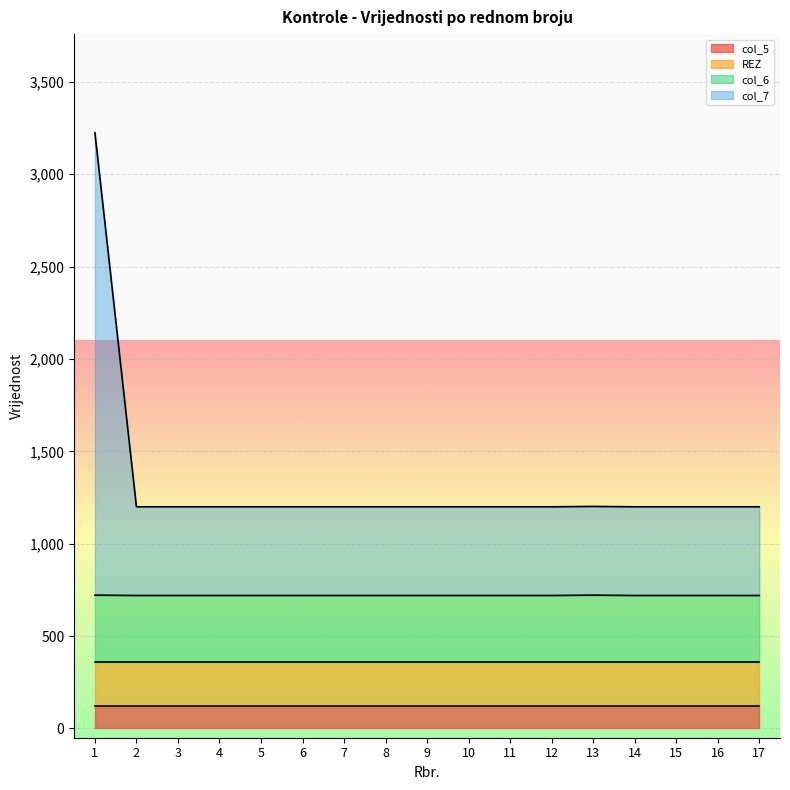

What is the highest value of the col_5 series?

120